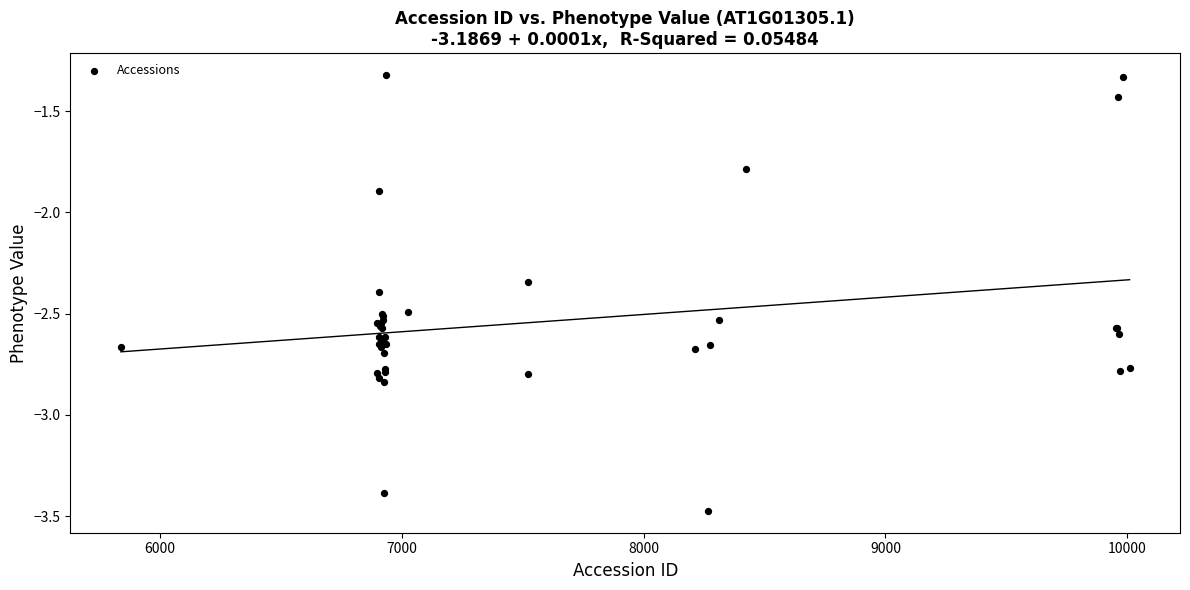

What Y value in the scatter plot is closest to -2?

-1.9